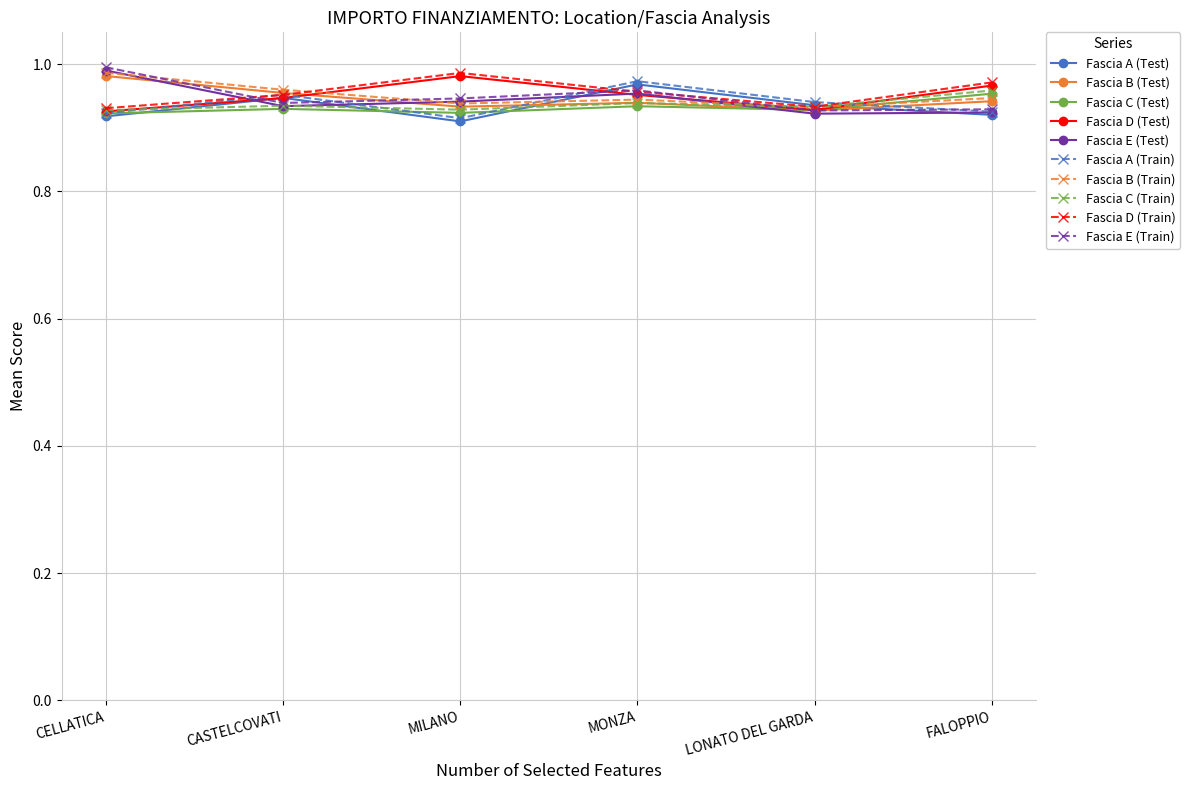

What position from the left is MILANO?

3